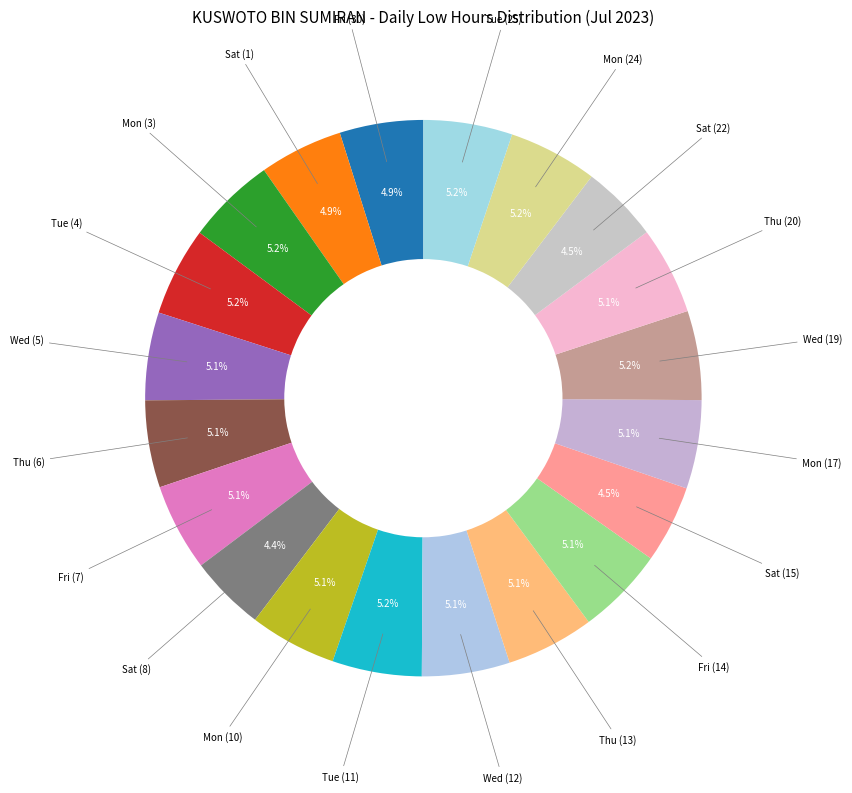

What is the smallest slice in the pie chart?

Sat (8)